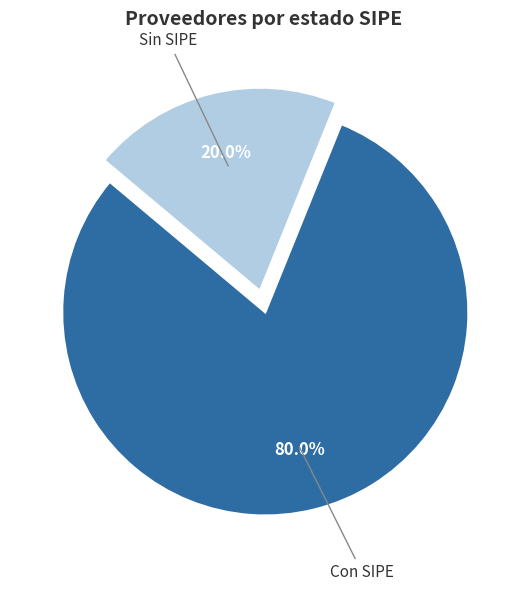

Is there any slice that represents more than half of the pie?

Yes